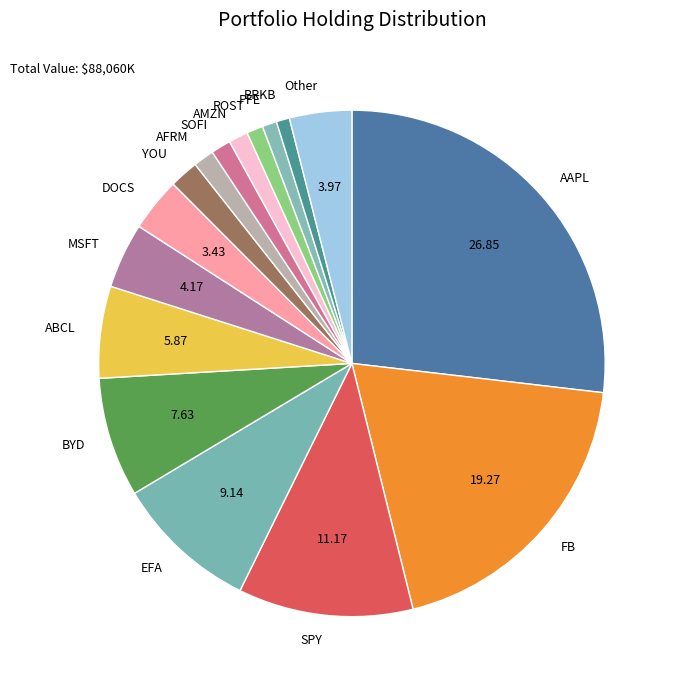

What is the largest slice in the pie chart?

AAPL